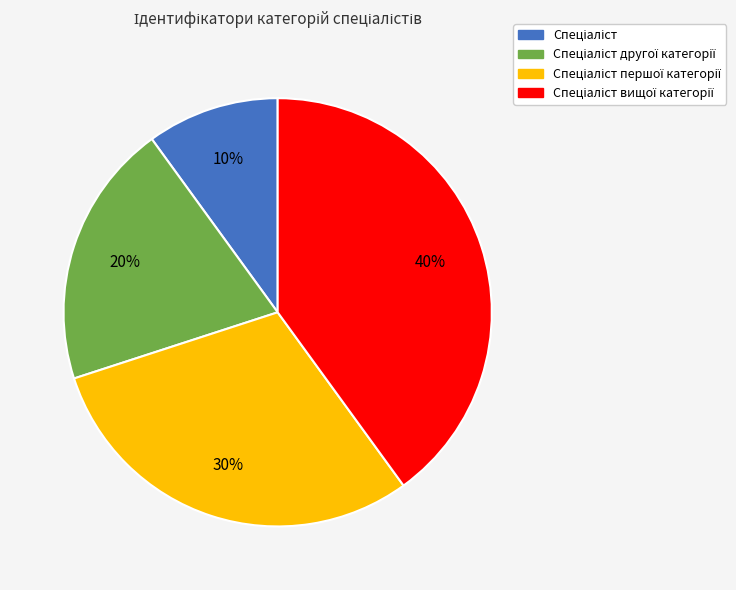

Is there a majority slice in this chart?

No